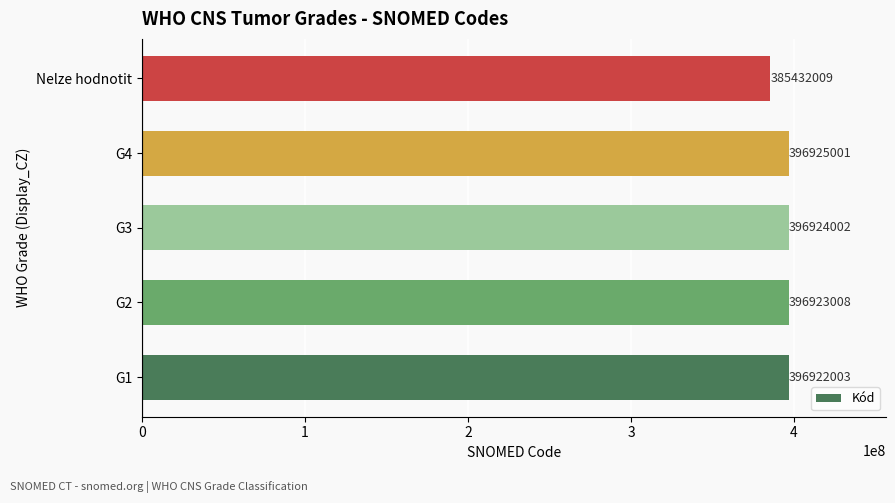

Reading bottom to top, transcribe all the data shown in this chart.

G1=396922003	G2=396923008	G3=396924002	G4=396925001	Nelze hodnotit=385432009